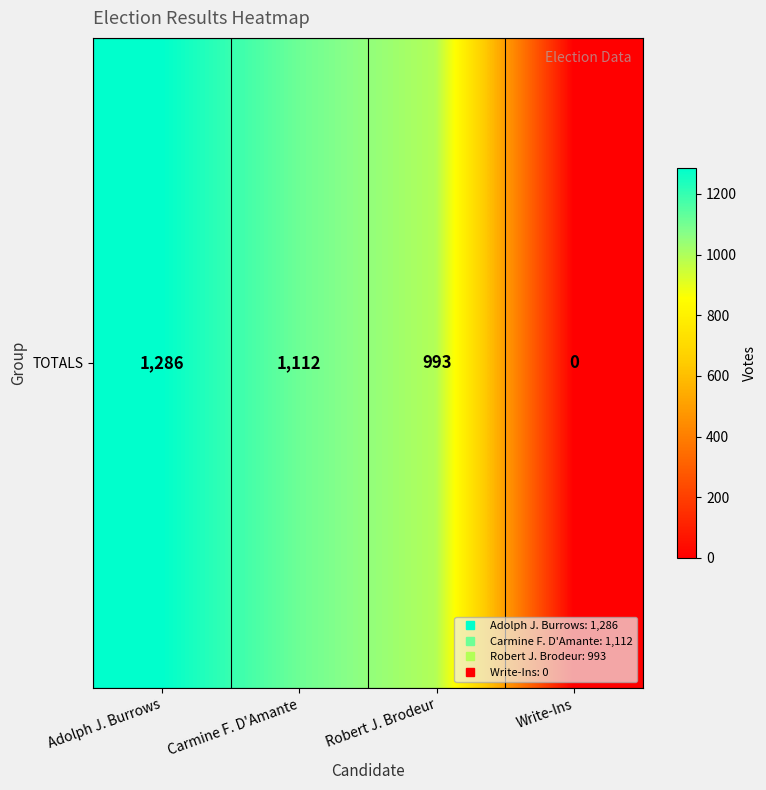

List the labels in order of value, largest first.

Adolph J. Burrows, Carmine F. D'Amante, Robert J. Brodeur, Write-Ins